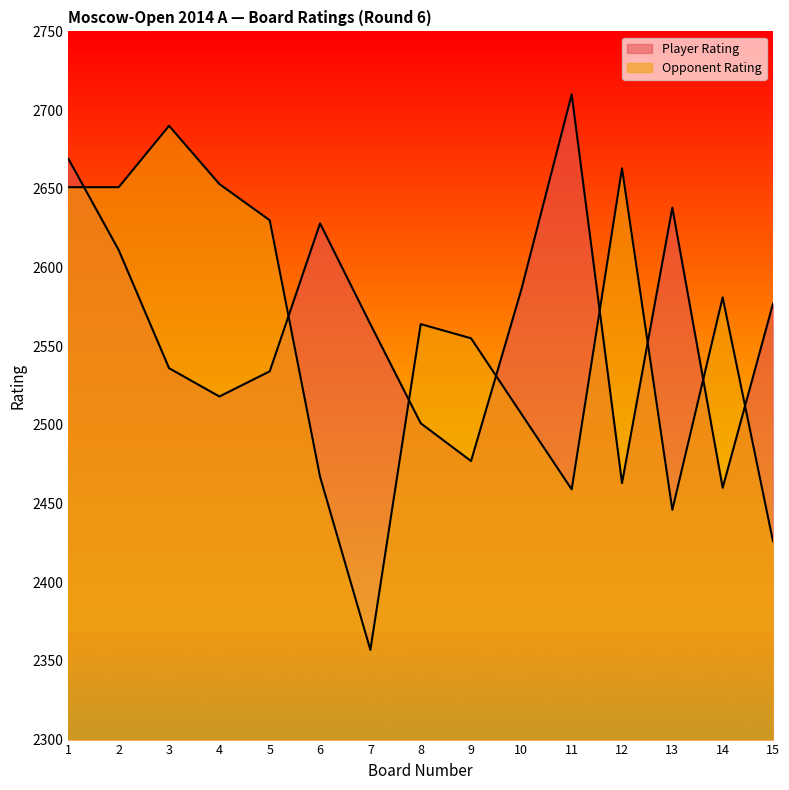

How many lines are shown in the chart?

2